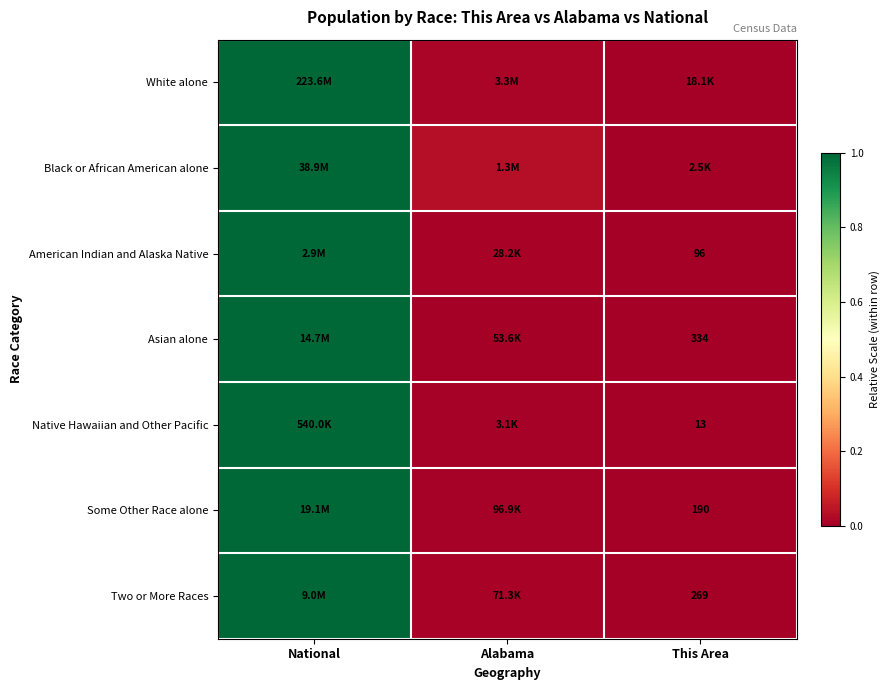

How many categories are shown in the chart?

3